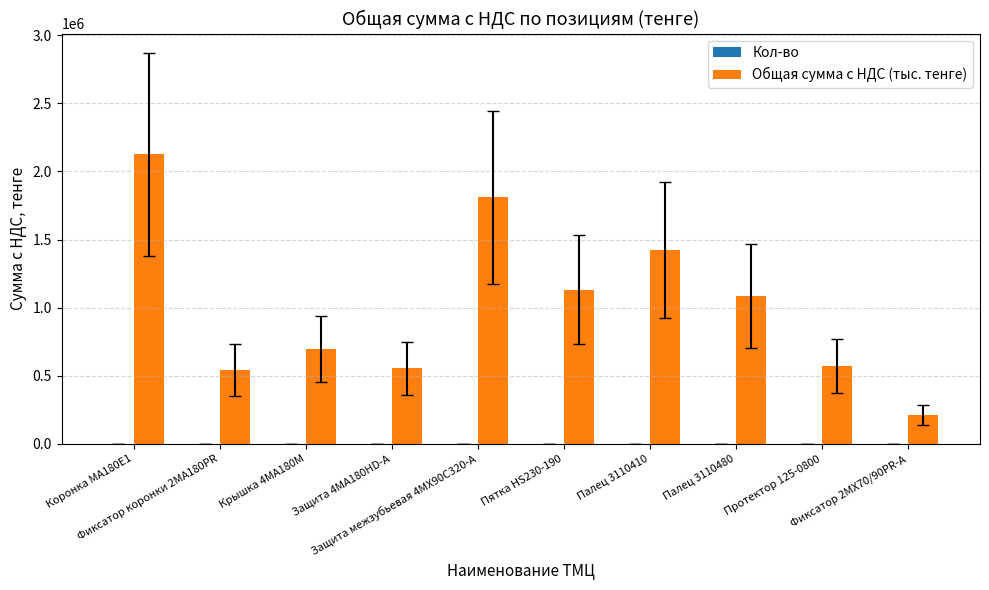

What is the label of the 4th bar from the right?

Палец 3110410